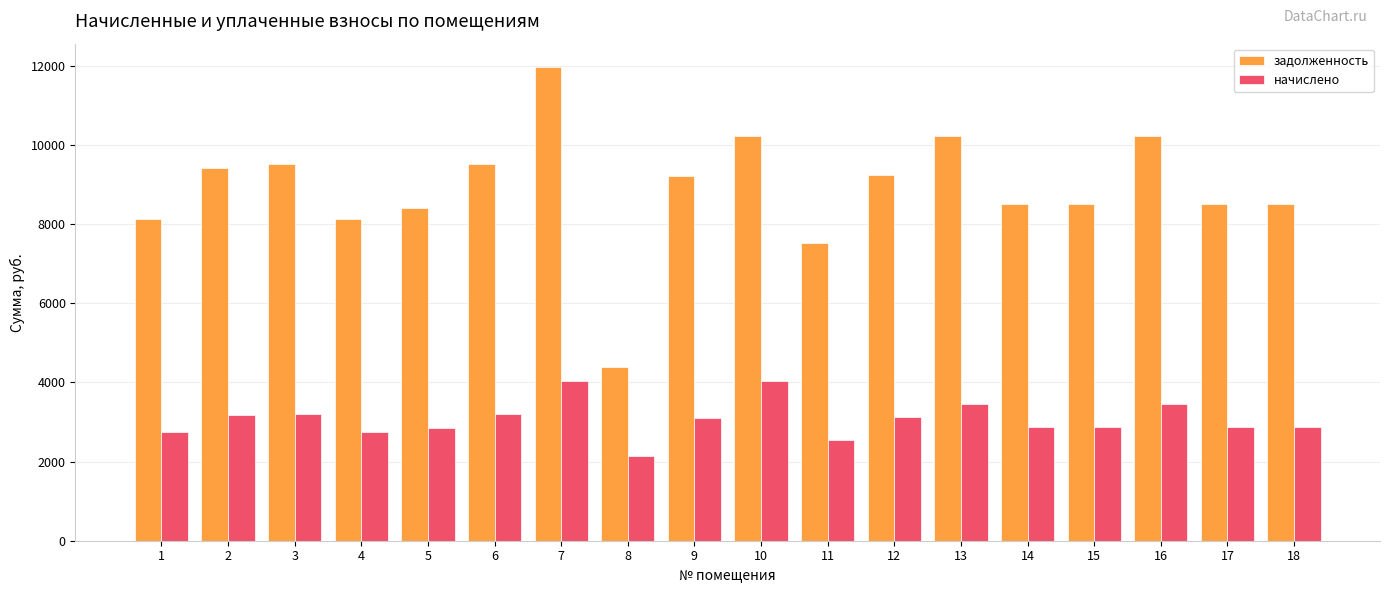

What is the minimum value for начислено?

2131.9